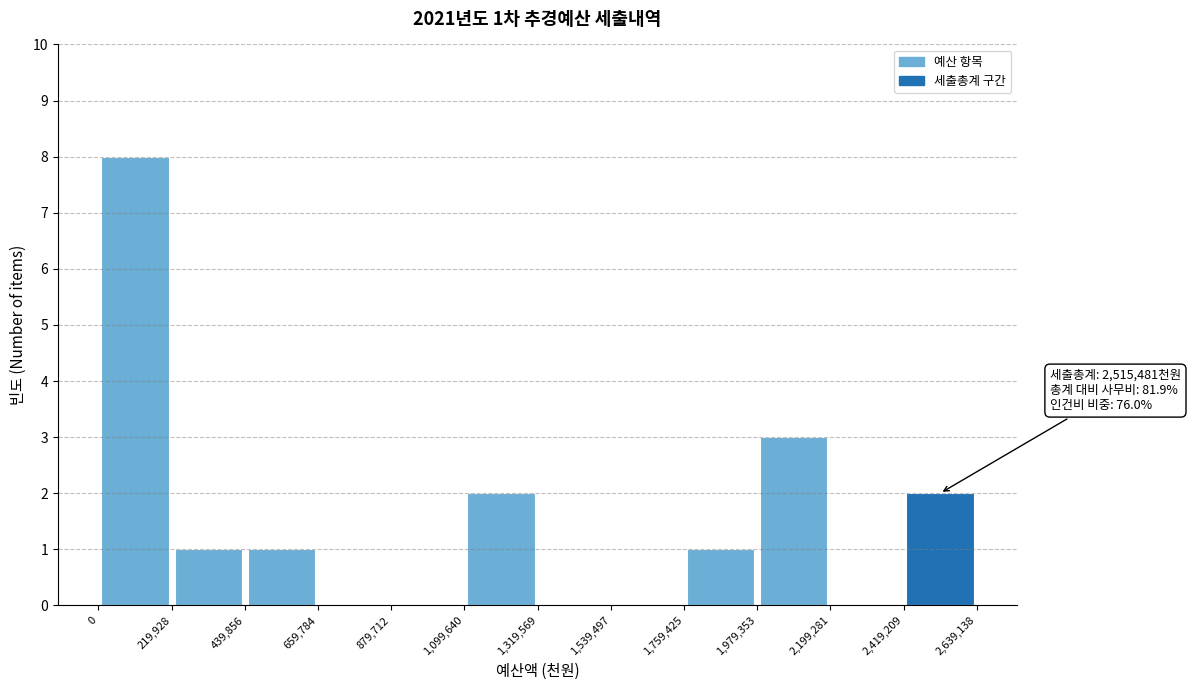

Which range on the x-axis has the tallest bar?

0 to 219,928